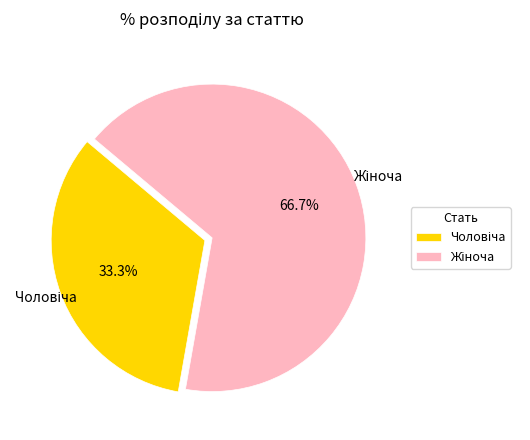

How many segments does this pie chart have?

2